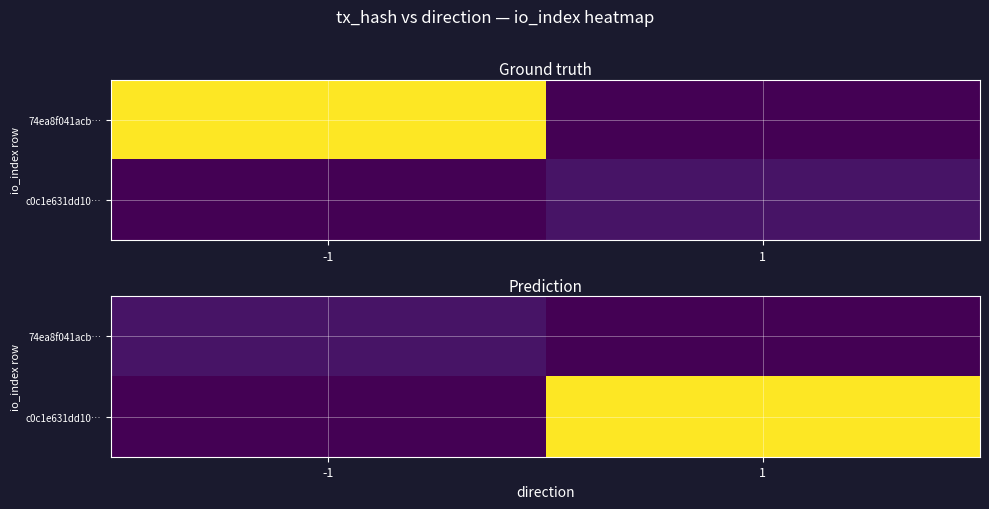

At which label does 74ea8f041acb… reach its peak?

-1